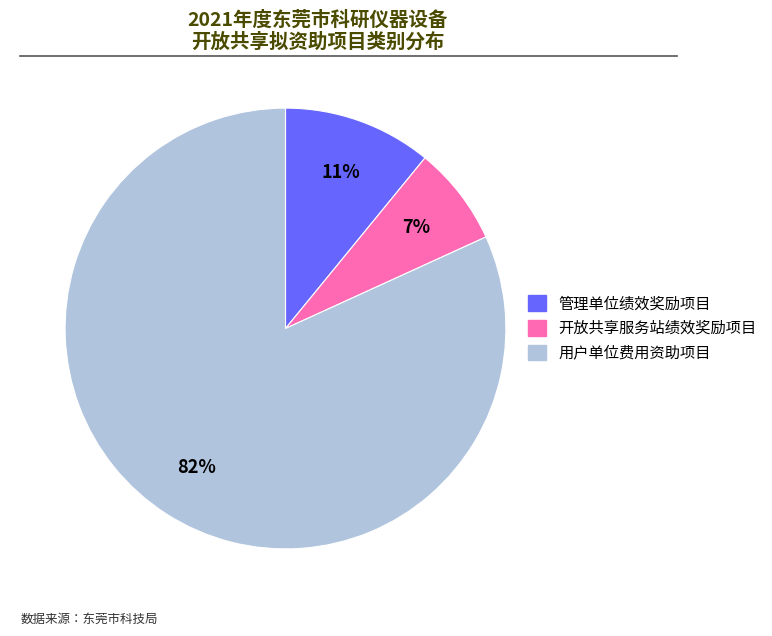

To the nearest percent, what portion does 用户单位费用资助项目 represent?

82%